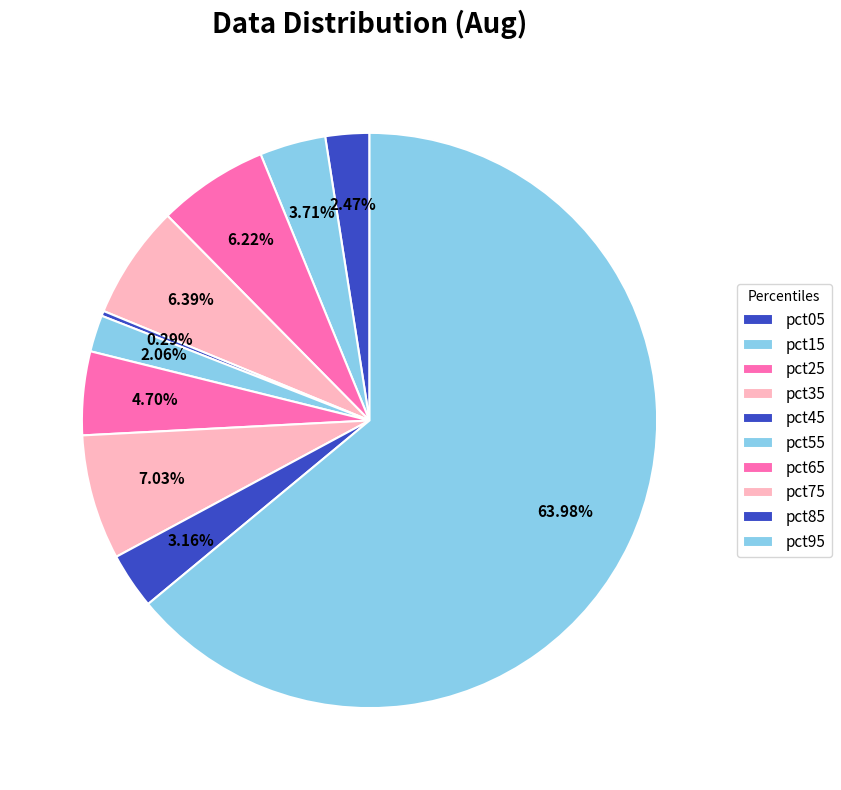

True or false: pct85 accounts for 3% of the total.

True